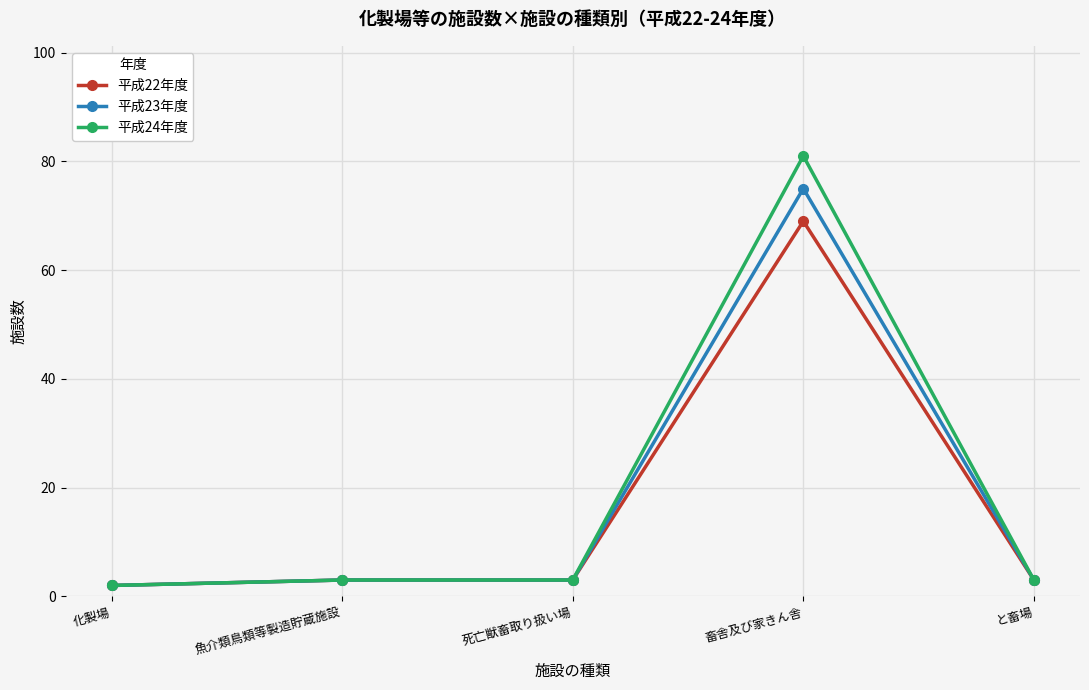

At which label does 平成24年度 reach its peak?

畜舎及び家きん舎